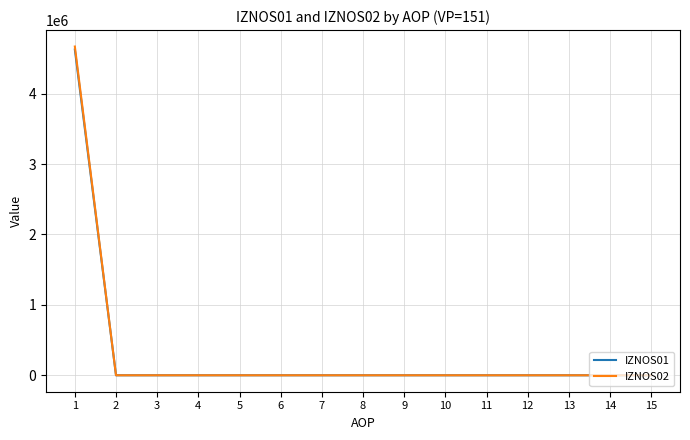

Does the chart display data point markers on the line(s)?

No